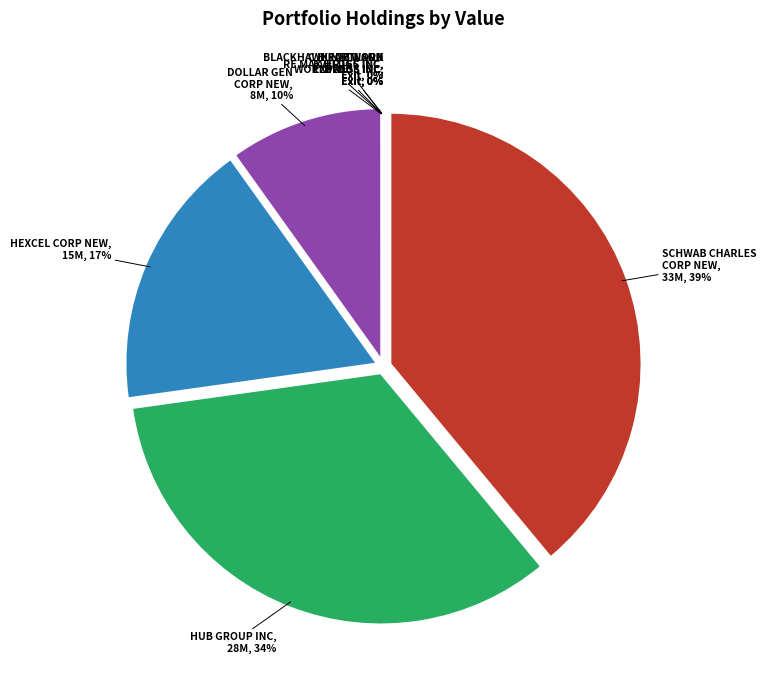

Does HUB GROUP INC represent more than half of the total?

No